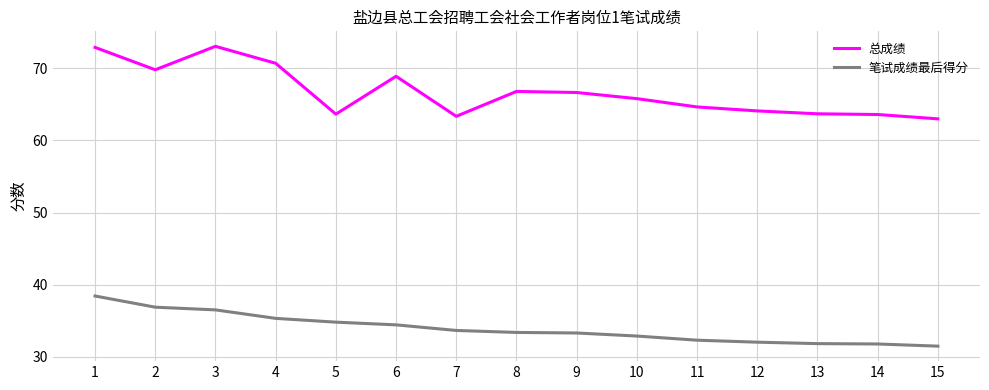

Read the 笔试成绩最后得分 value at 7.

33.7